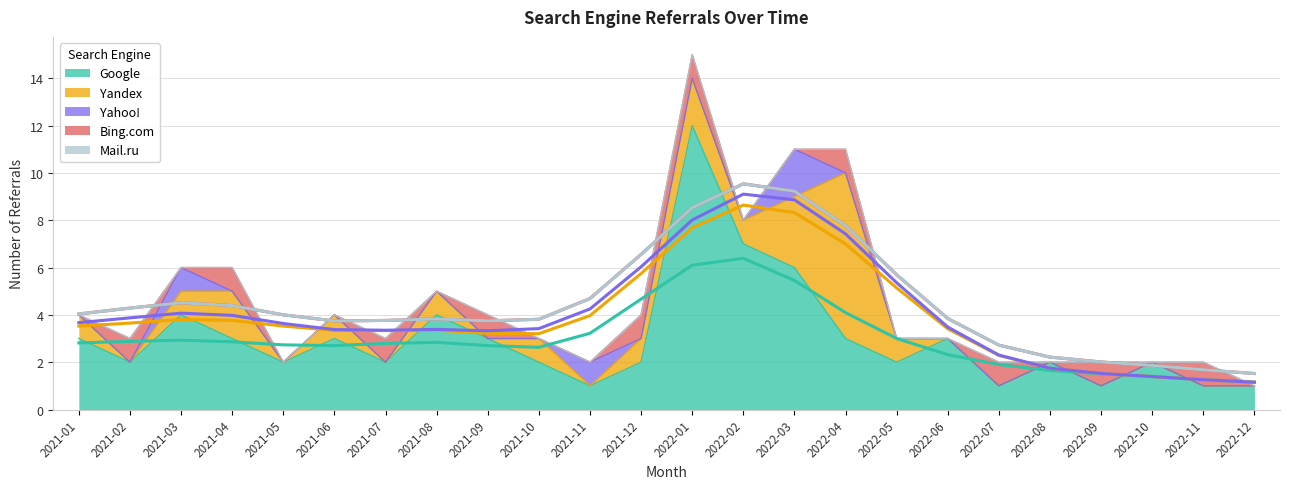

Is the value of Bing.com at 2021-03 greater than the value of Google at 2022-04?

No